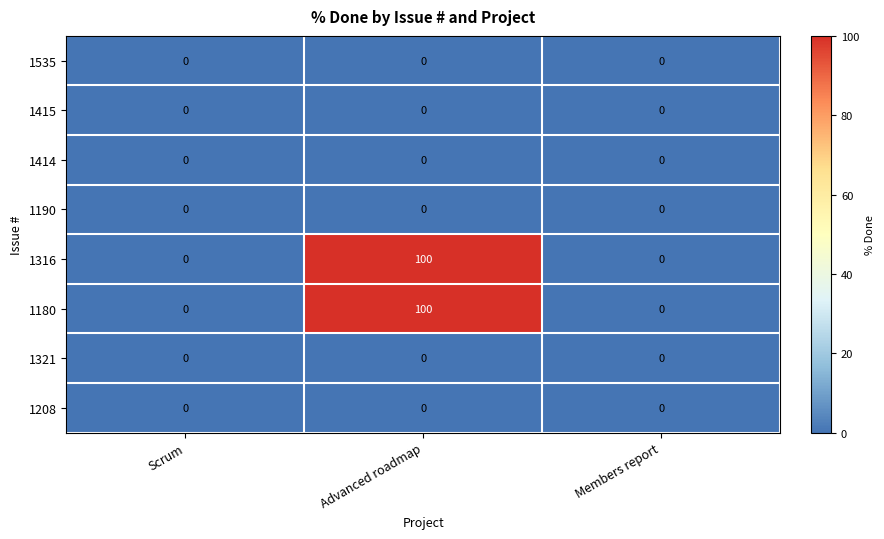

Reading left to right, extract all data points from this chart.

1535: Scrum=0	Advanced roadmap=0	Members report=0
1415: Scrum=0	Advanced roadmap=0	Members report=0
1414: Scrum=0	Advanced roadmap=0	Members report=0
1190: Scrum=0	Advanced roadmap=0	Members report=0
1316: Scrum=0	Advanced roadmap=100	Members report=0
1180: Scrum=0	Advanced roadmap=100	Members report=0
1321: Scrum=0	Advanced roadmap=0	Members report=0
1208: Scrum=0	Advanced roadmap=0	Members report=0